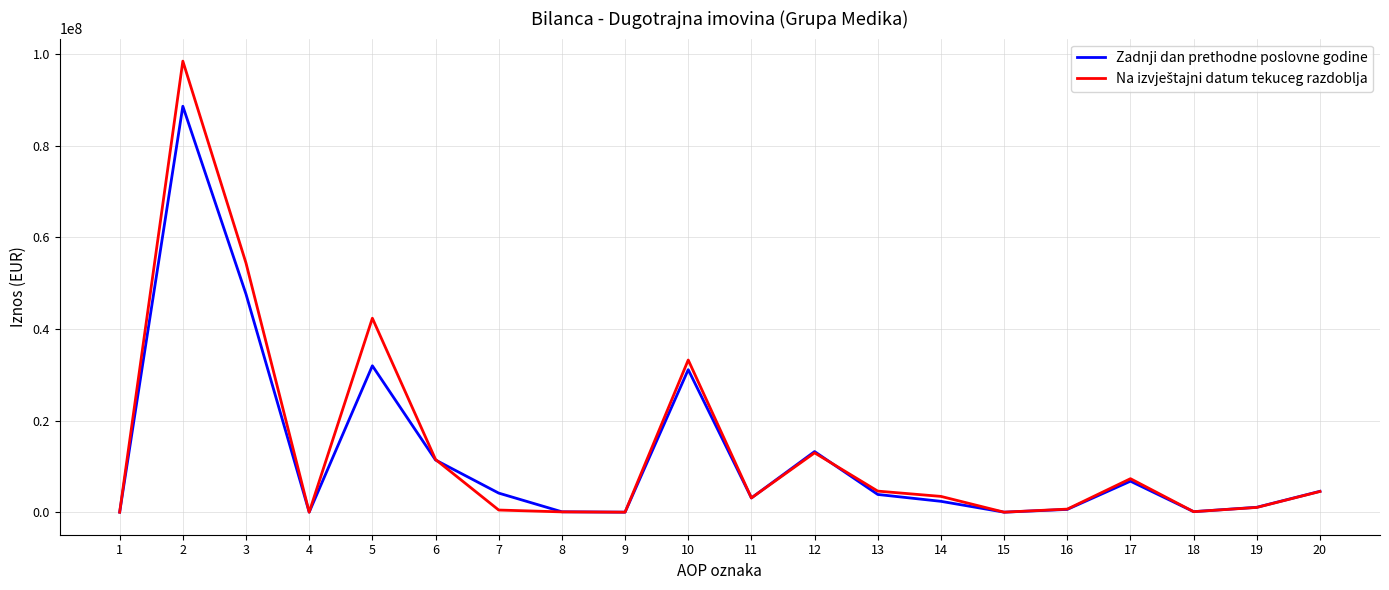

What is the maximum value for Zadnji dan prethodne poslovne godine?

88609033